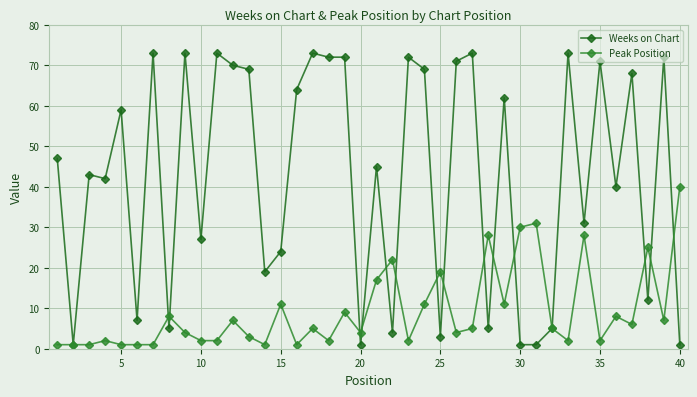

After their last crossing, which series has the higher values: Weeks on Chart or Peak Position?

Peak Position